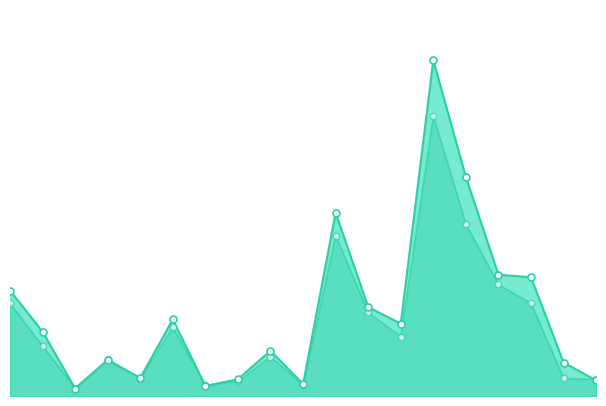

Which series has the widest spread of Y values?

Kaikki hakijat 2024